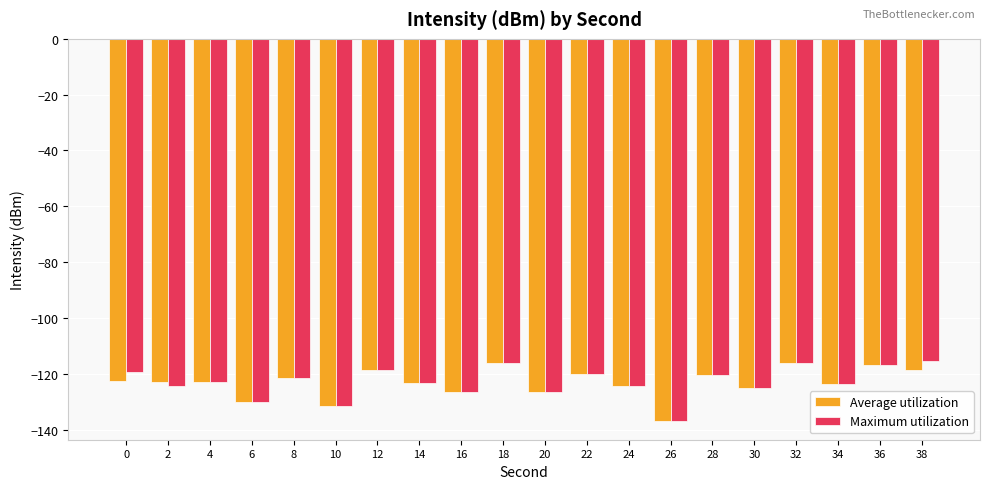

What is the value of the Average utilization bar at the 20th from the left?

-118.5